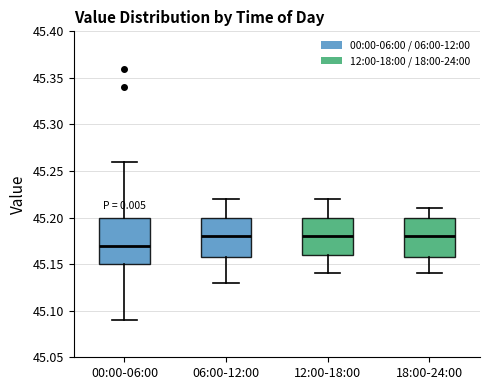

Reading left to right, transcribe this box plot: for each box, give where its median line is, the range the box spans, and where its two whiskers end, as read against the y-axis. The values are not printed on the chart, so give them approximately, as read against the axis.

00:00-06:00: median 45.17, box 45.15 to 45.20, whiskers 45.09 to 45.26
06:00-12:00: median 45.18, box 45.16 to 45.20, whiskers 45.13 to 45.22
12:00-18:00: median 45.18, box 45.16 to 45.20, whiskers 45.14 to 45.22
18:00-24:00: median 45.18, box 45.16 to 45.20, whiskers 45.14 to 45.21